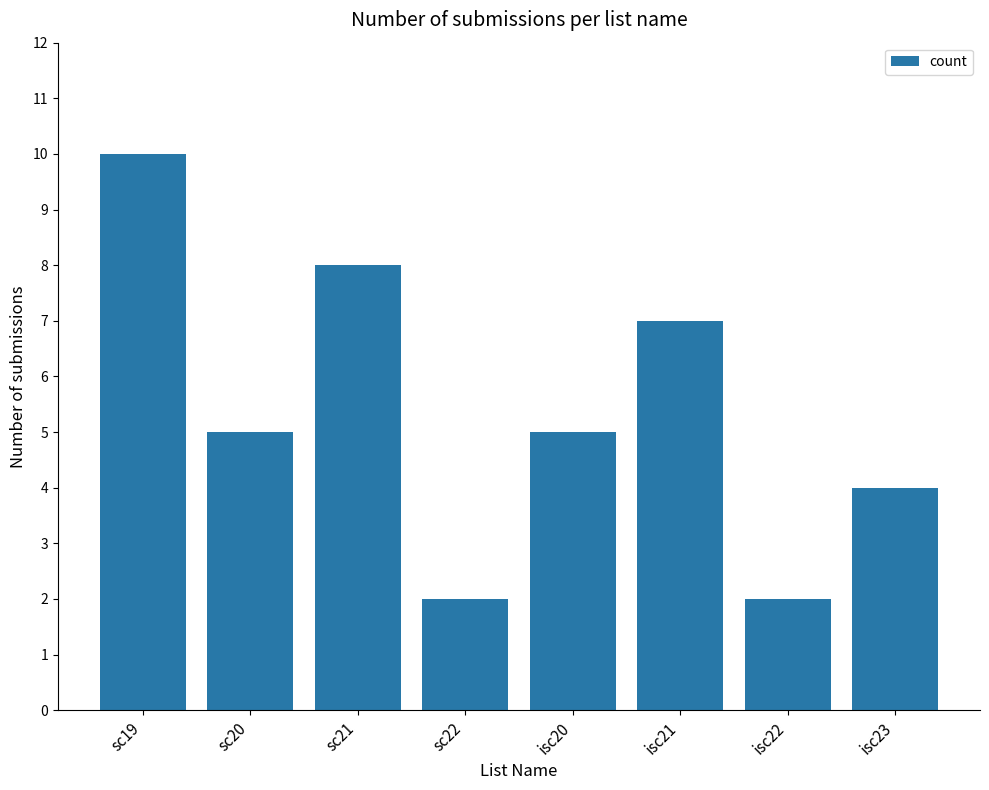

How many bars are there in total?

8